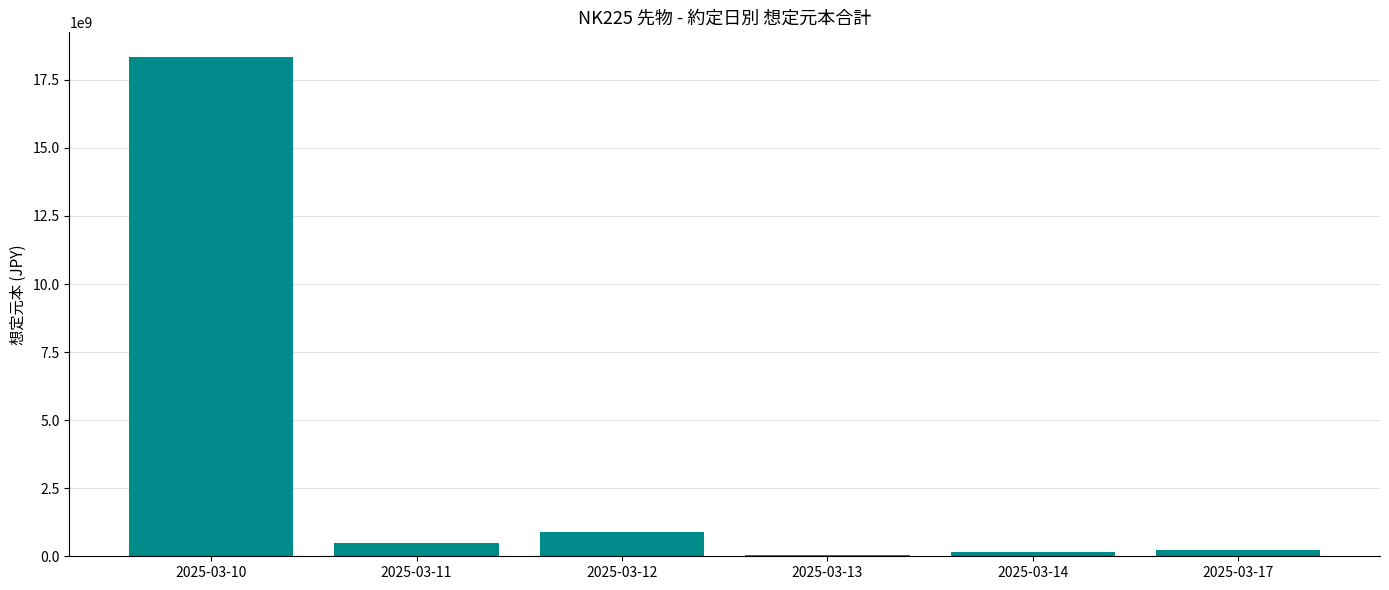

True or false: the data shows 35660000 at 2025-03-13.

True